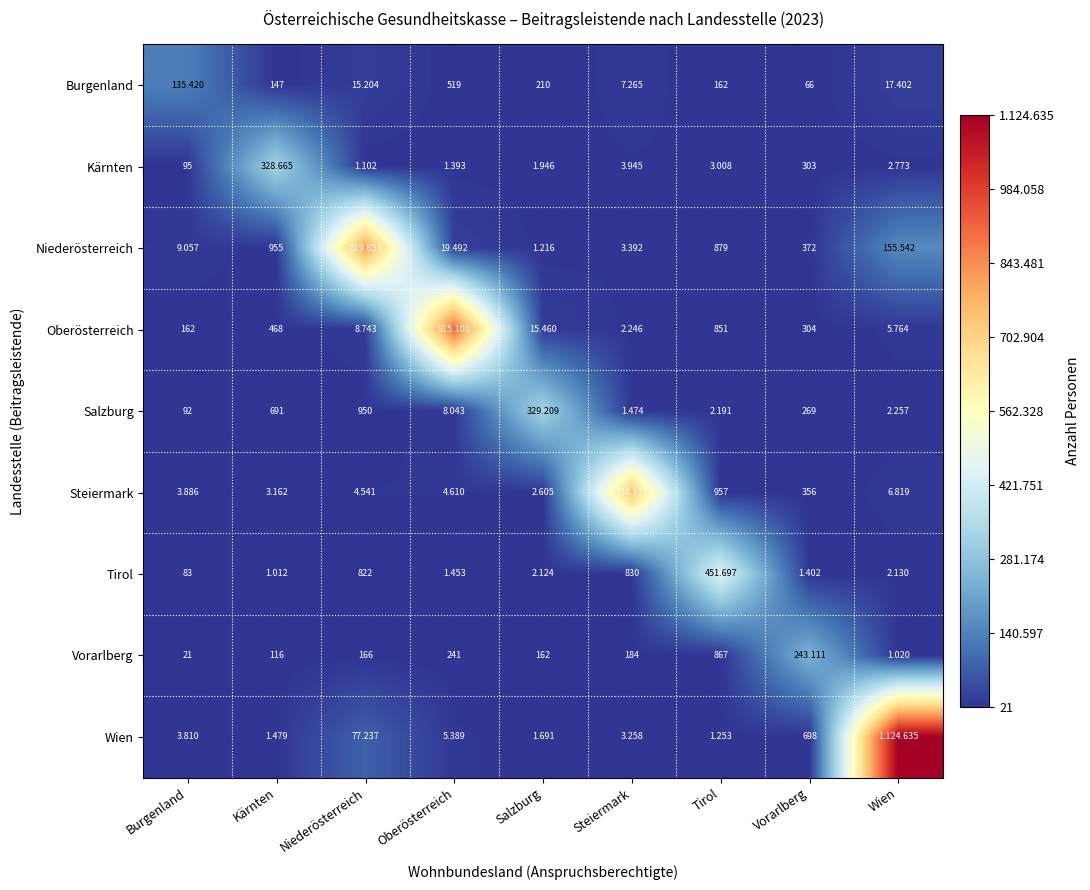

What is the difference between the highest and lowest values at Tirol?

451535